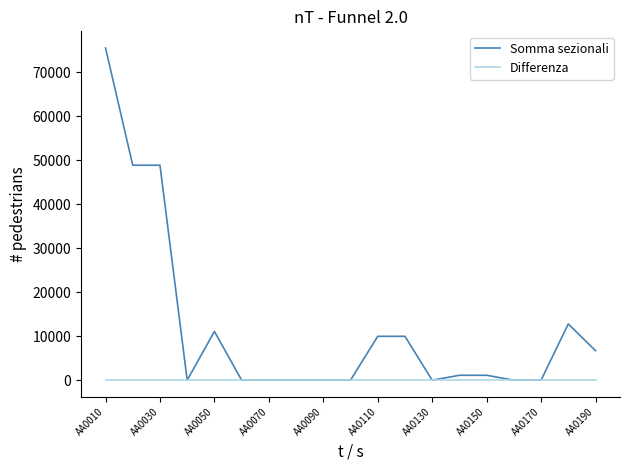

Which series has the largest total across all categories?

Somma sezionali